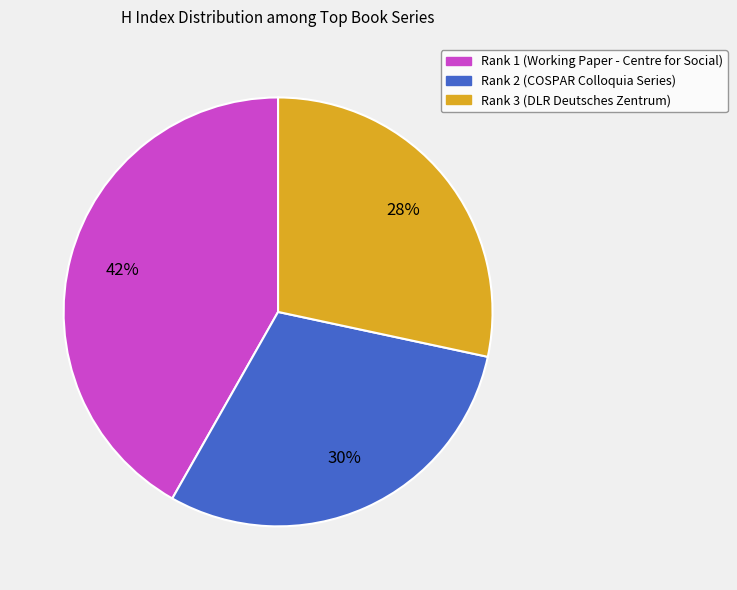

Which has a higher value, Rank 3 (DLR Deutsches Zentrum) or Rank 1 (Working Paper - Centre for Social)?

Rank 1 (Working Paper - Centre for Social)